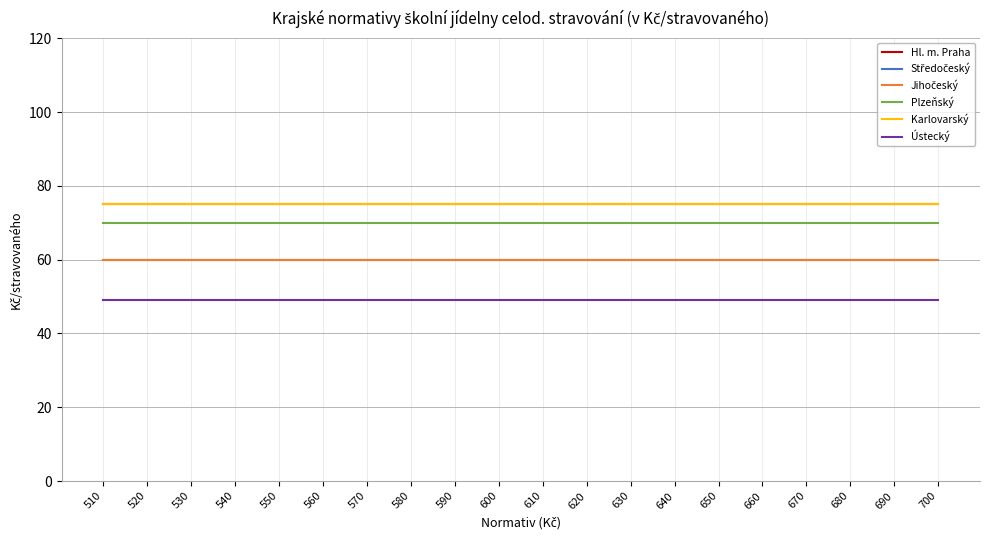

Which series has the largest total across all categories?

Hl. m. Praha